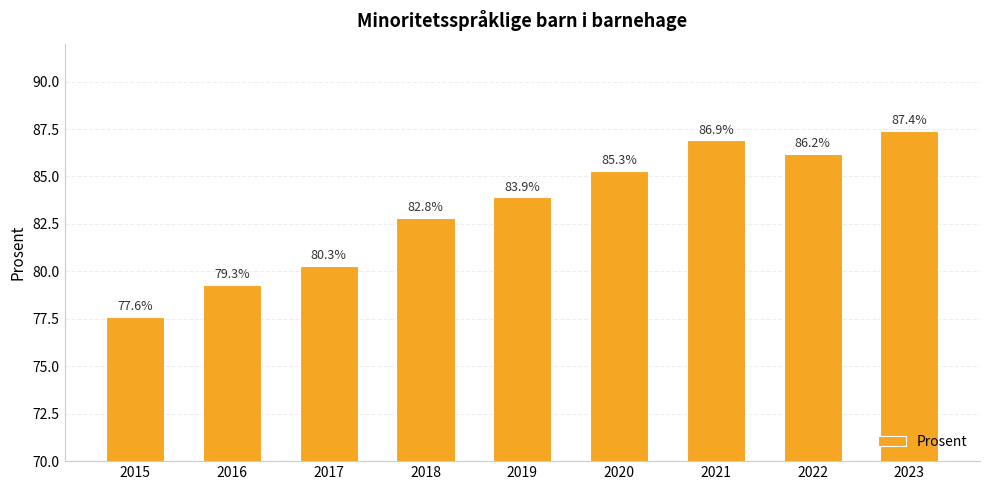

Which category has the lowest value across all series?

2015